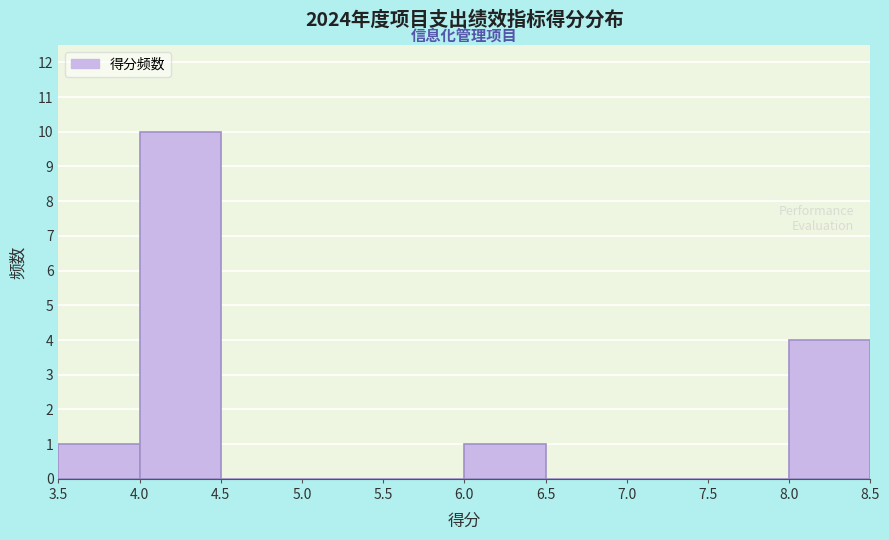

Reading left to right, list every bar in this chart as the range it spans on the x-axis followed by its height. The values are not printed on the chart, so give them approximately, as read against the axis.

3.5 to 4.0: 1
4.0 to 4.5: 10
4.5 to 5.0: 0
5.0 to 5.5: 0
5.5 to 6.0: 0
6.0 to 6.5: 1
6.5 to 7.0: 0
7.0 to 7.5: 0
7.5 to 8.0: 0
8.0 to 8.5: 4